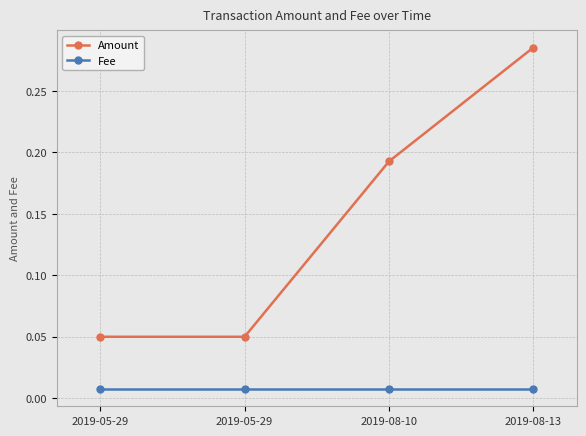

What is the average value of the Amount series?

0.1